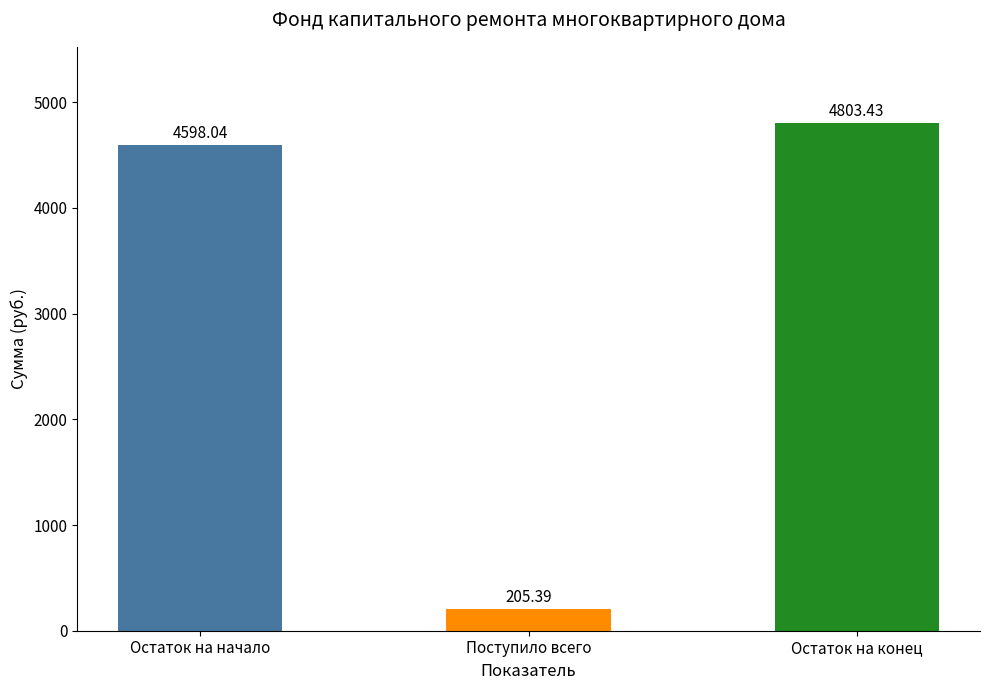

What position from the left is Остаток на конец?

3